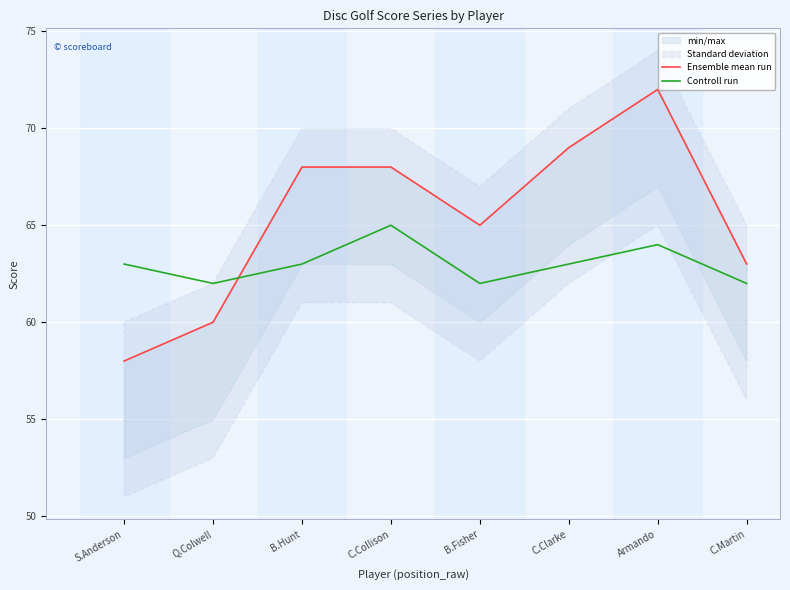

At how many categories does at least one series exceed 67?

4